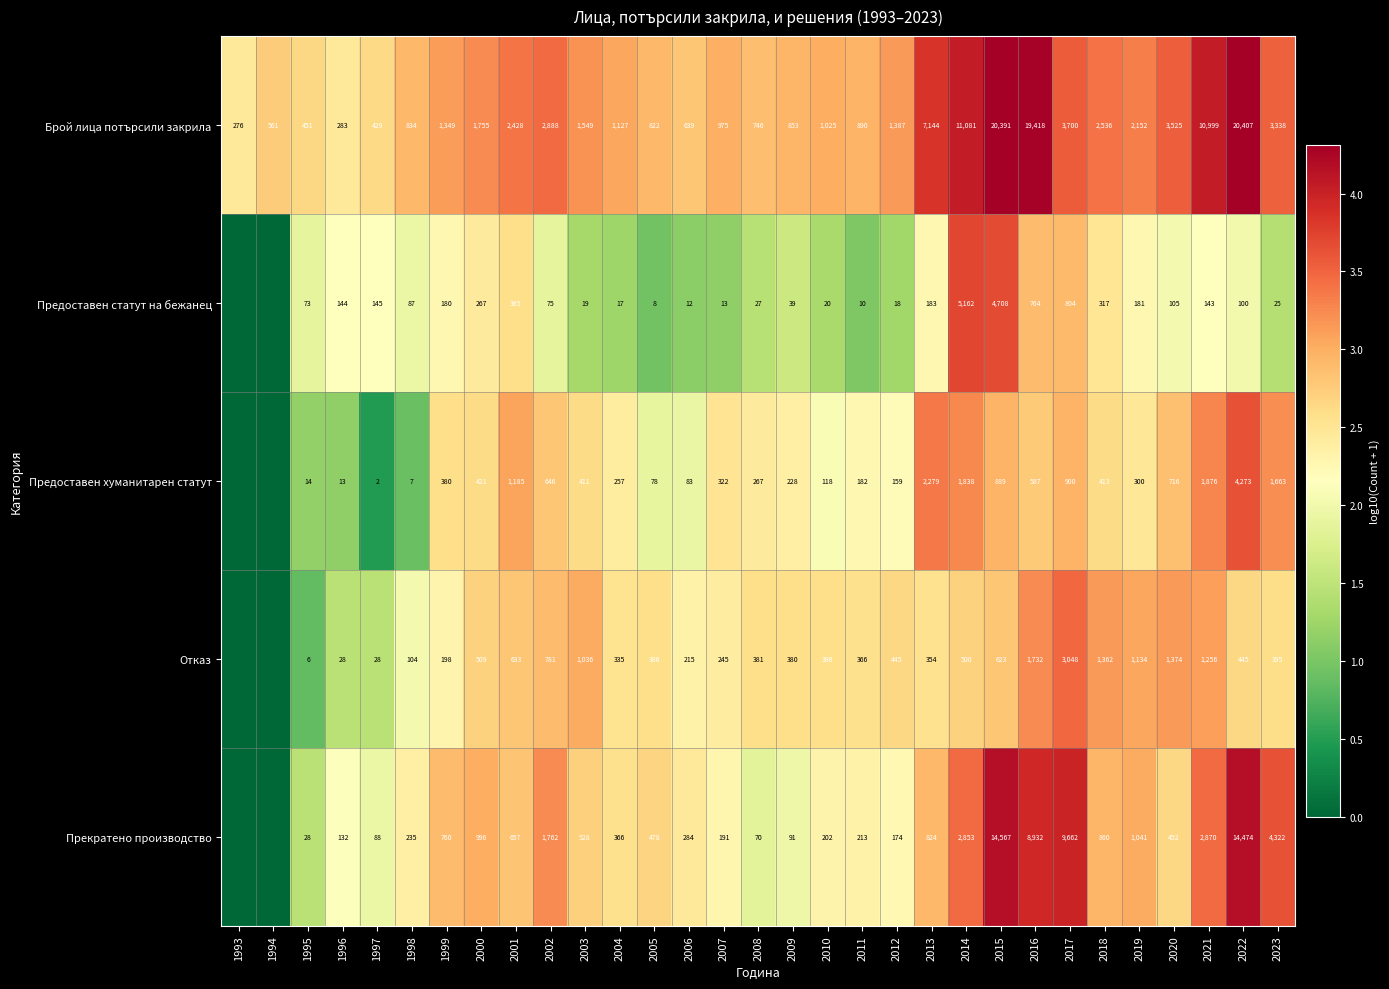

What is the difference between the highest and lowest values at 2020?

3420